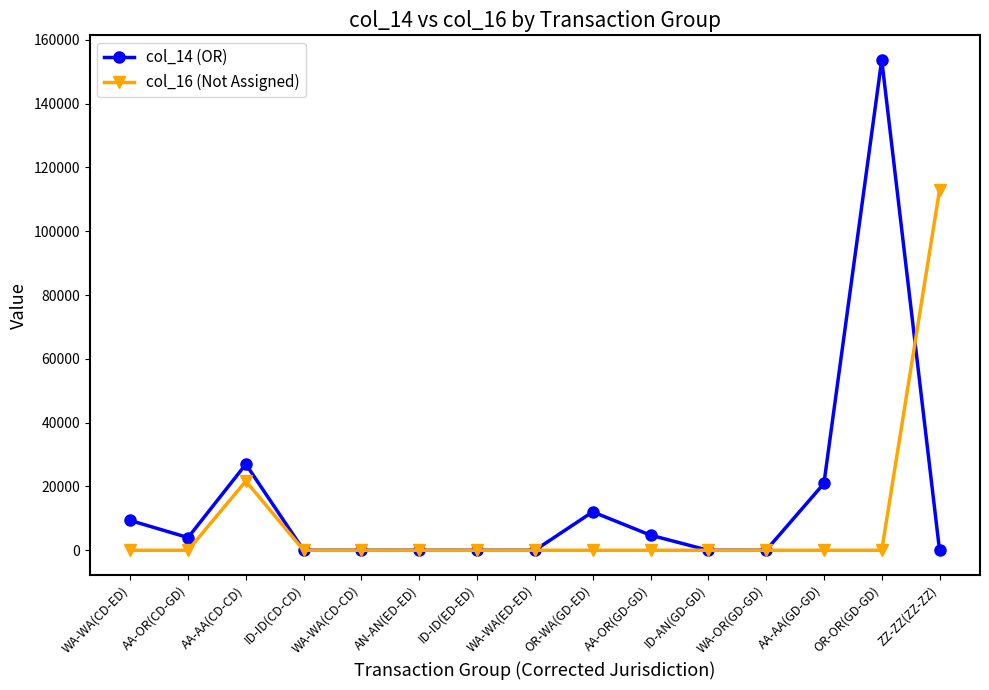

Does the chart have visible grid lines?

No